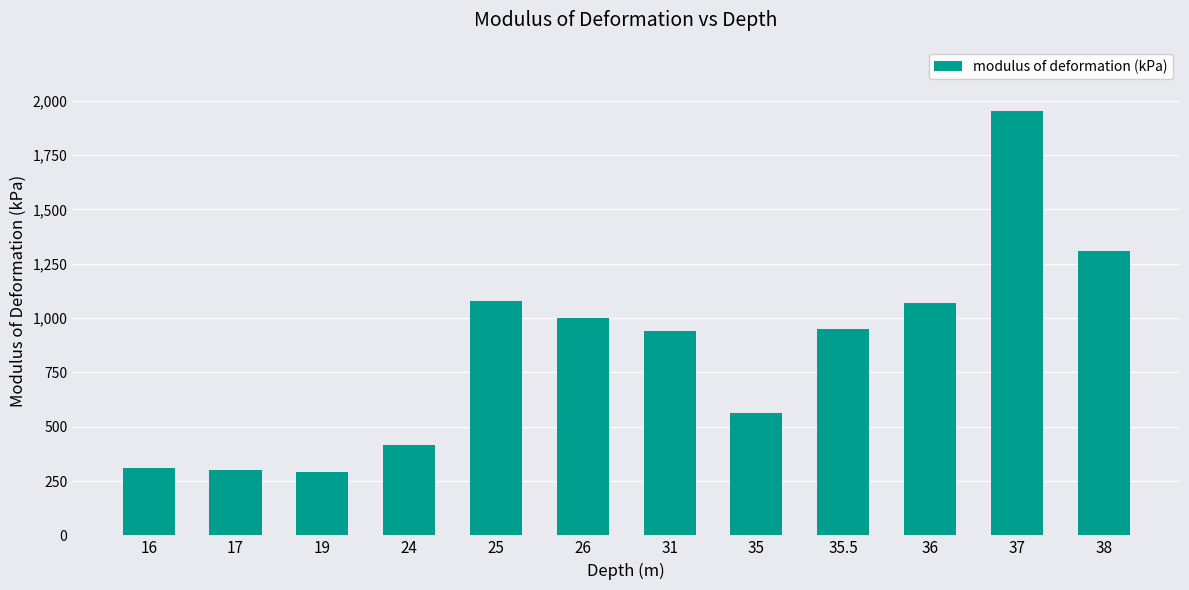

How many values are below 950?

6